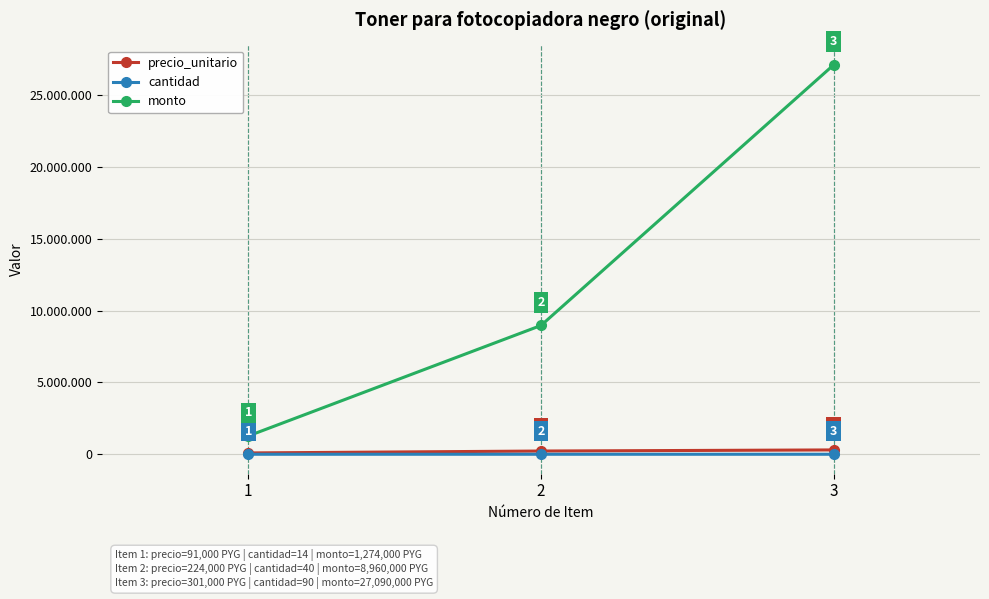

At which label is precio_unitario closest to 196000?

2